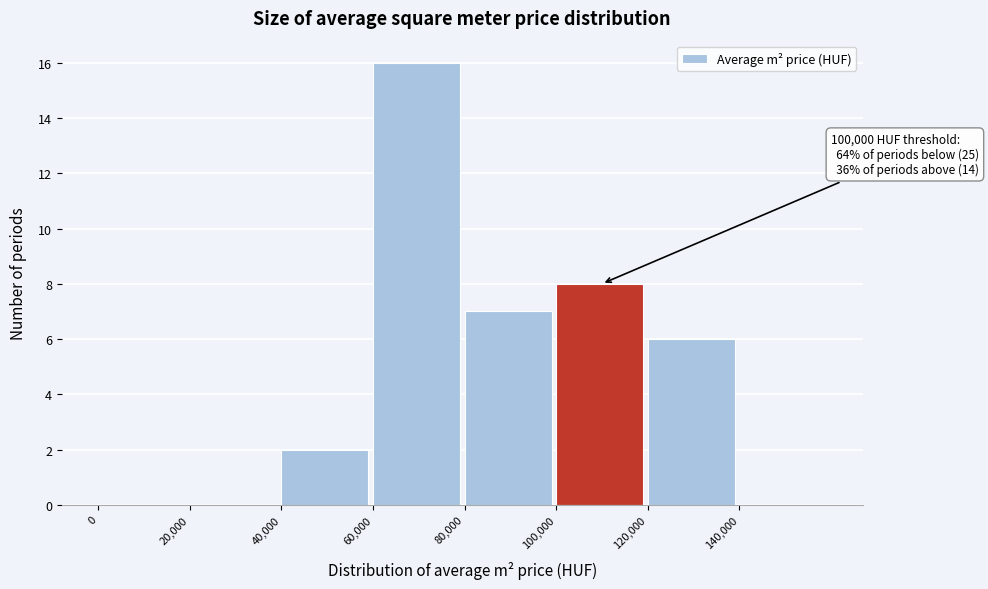

Which range on the x-axis has the tallest bar?

60000 to 80000